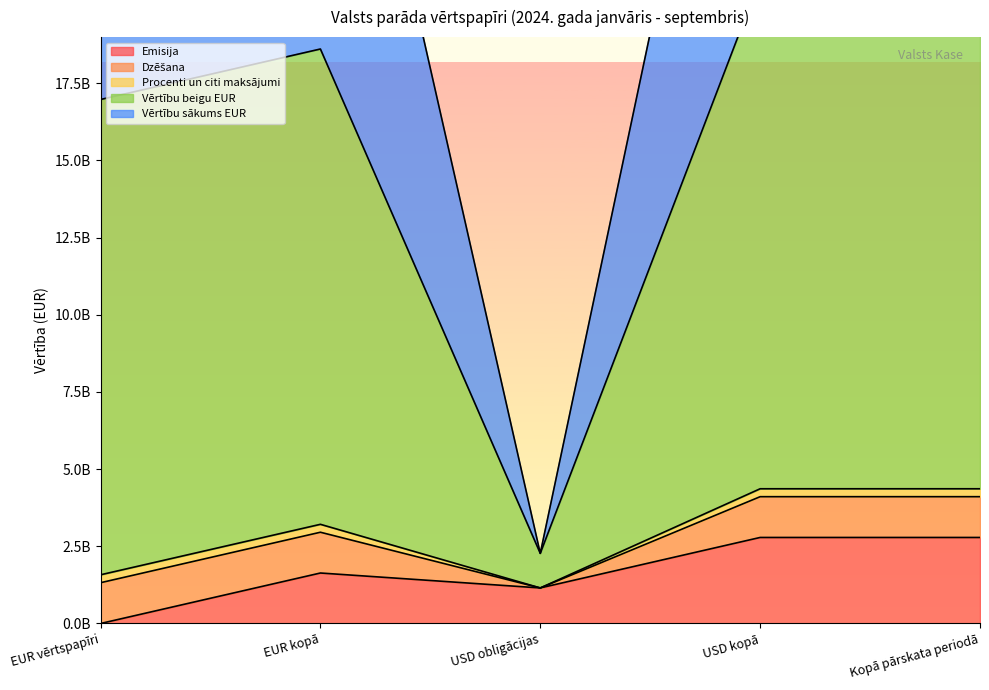

True or false: Dzēšana and Vērtību beigu EUR cross at least once.

False